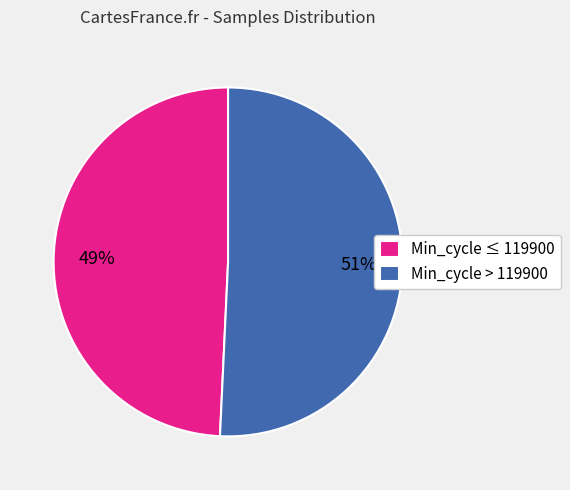

Is there any slice that represents more than half of the pie?

Yes